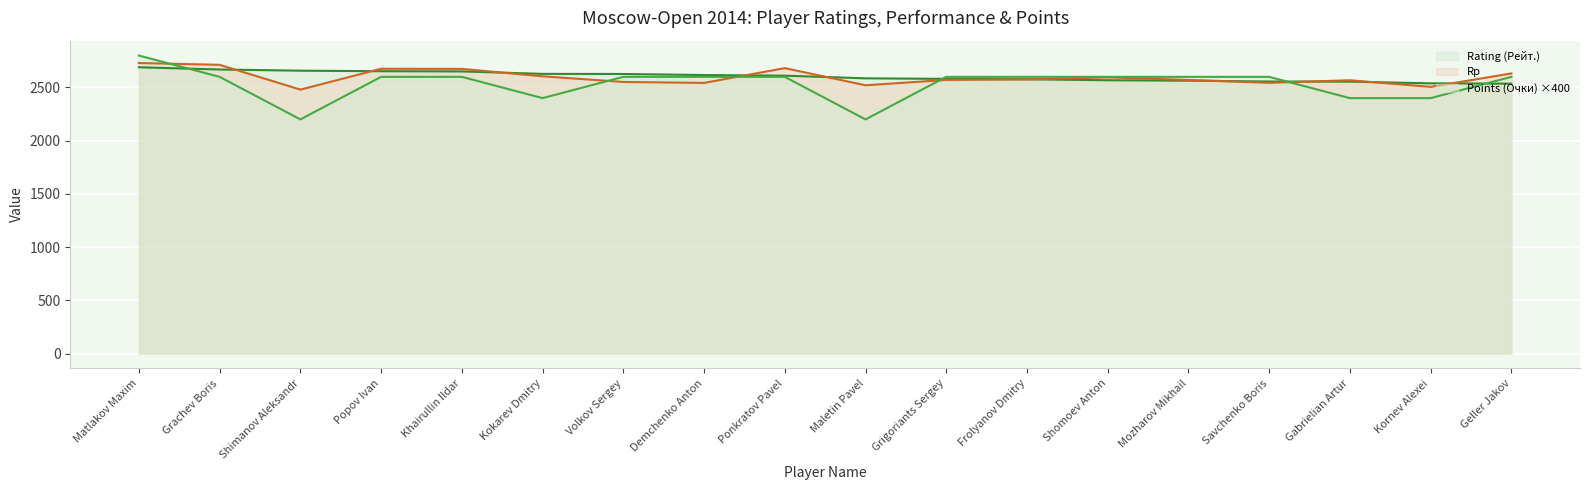

Which category has the lowest value in the Rp series?

Shimanov Aleksandr